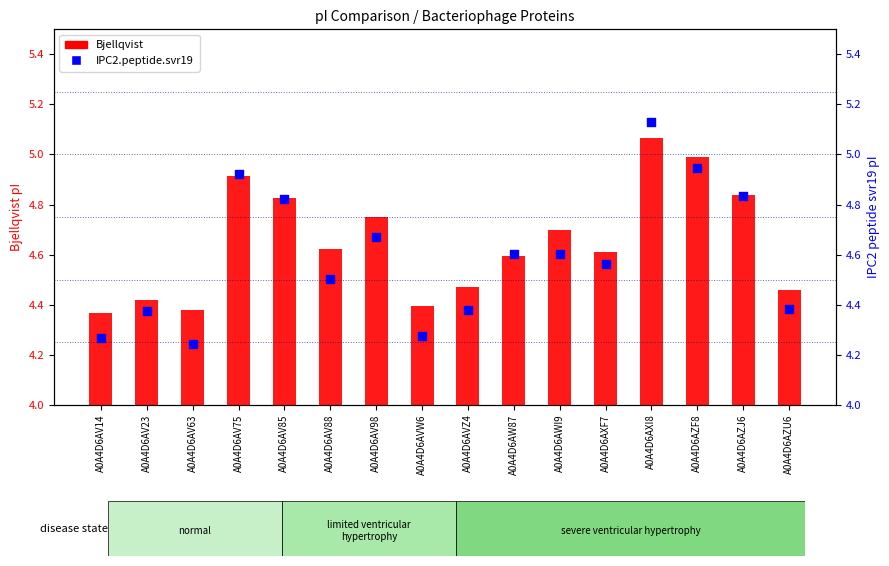

Which series contains the lowest Y value?

IPC2.peptide.svr19